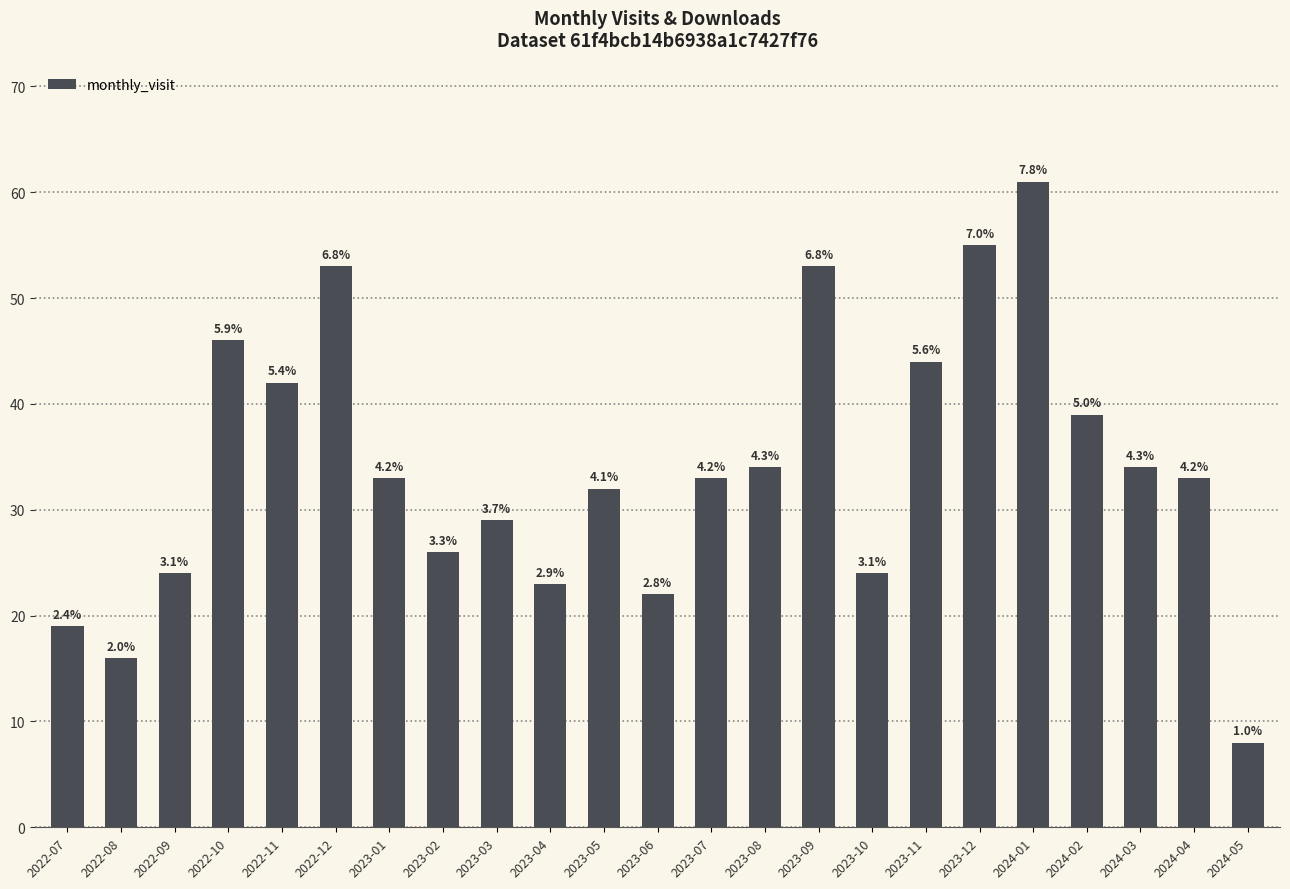

Are the bars grouped side by side (vs. stacked)?

No